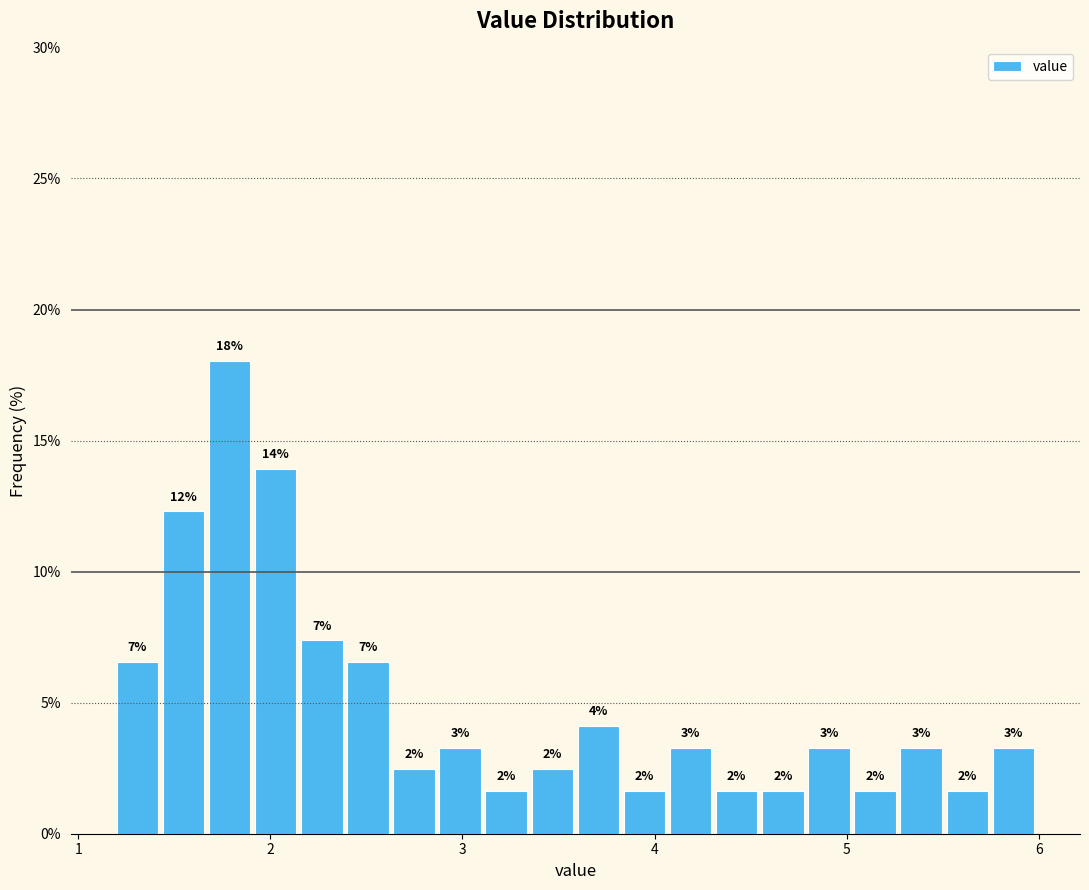

Around what value on the x-axis is the tallest bar? Give the approximate position of its centre, as read against the axis.

1.8